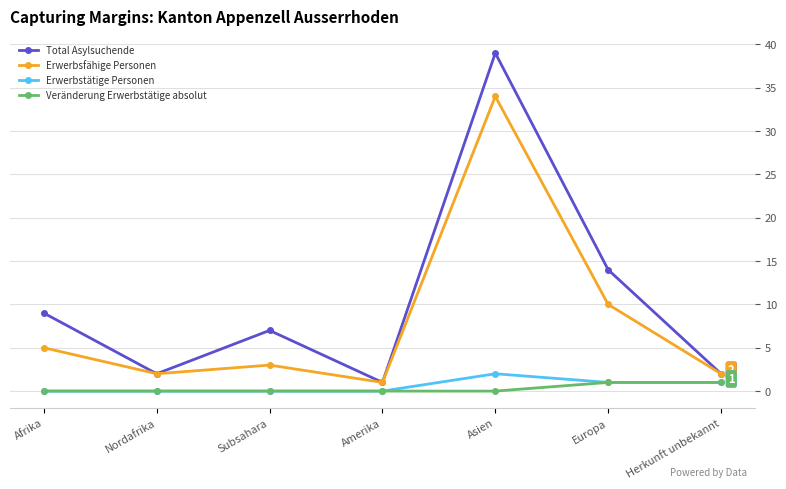

Is it true that Erwerbsfähige Personen equals 5 at Afrika?

True